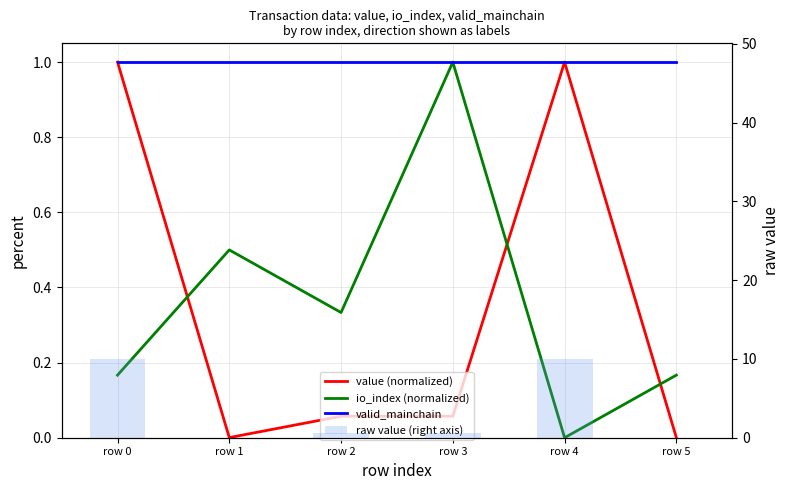

The value of io_index (normalized) at row 4 is 0.0. True or false?

True